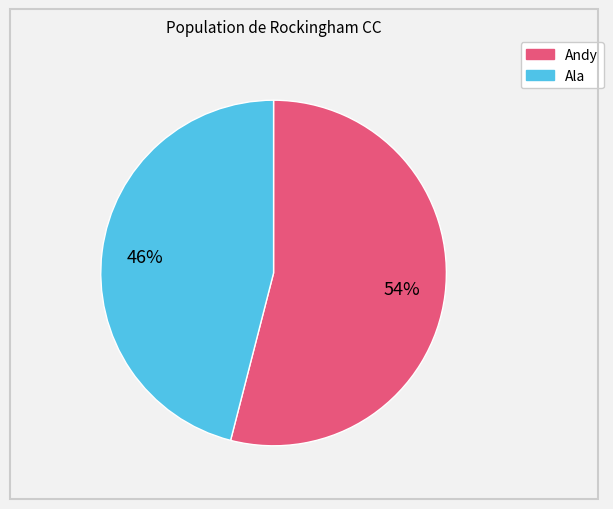

The Andy slice represents 65% of the pie. True or false?

False